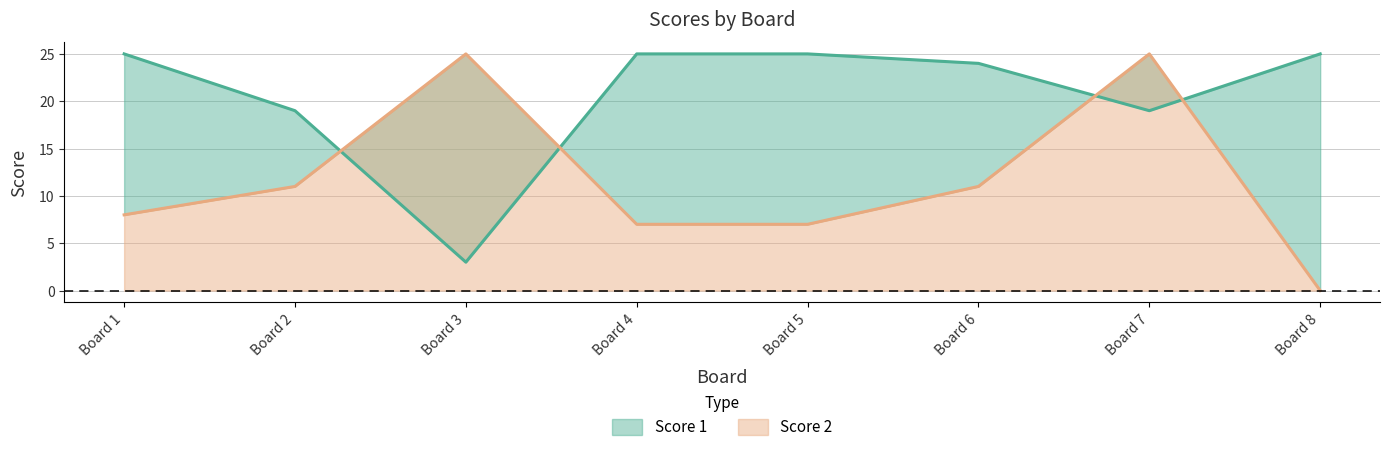

At how many categories does at least one series exceed 20?

7